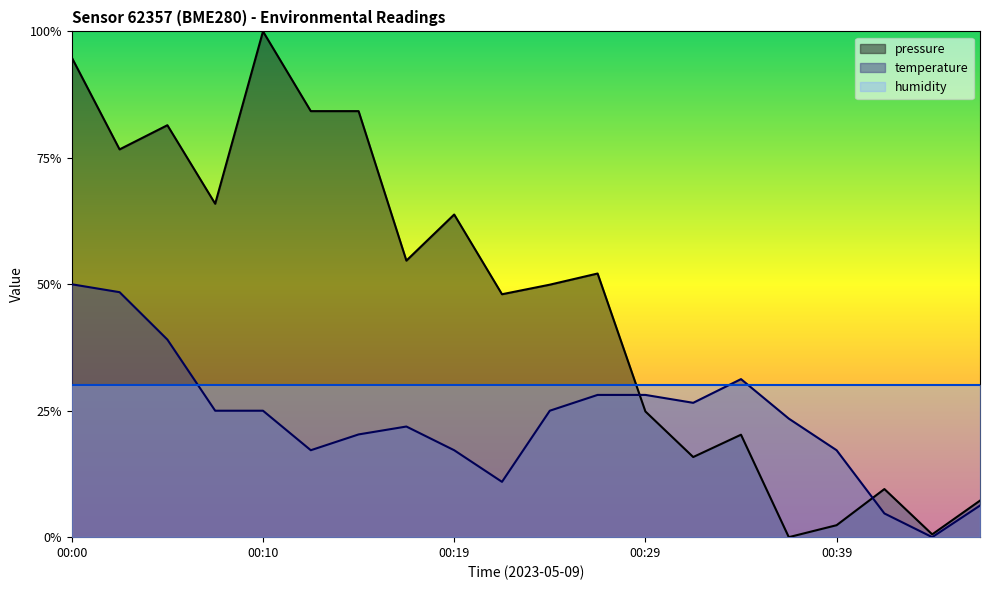

What is the value of the temperature point at the 16th from the left?

0.2